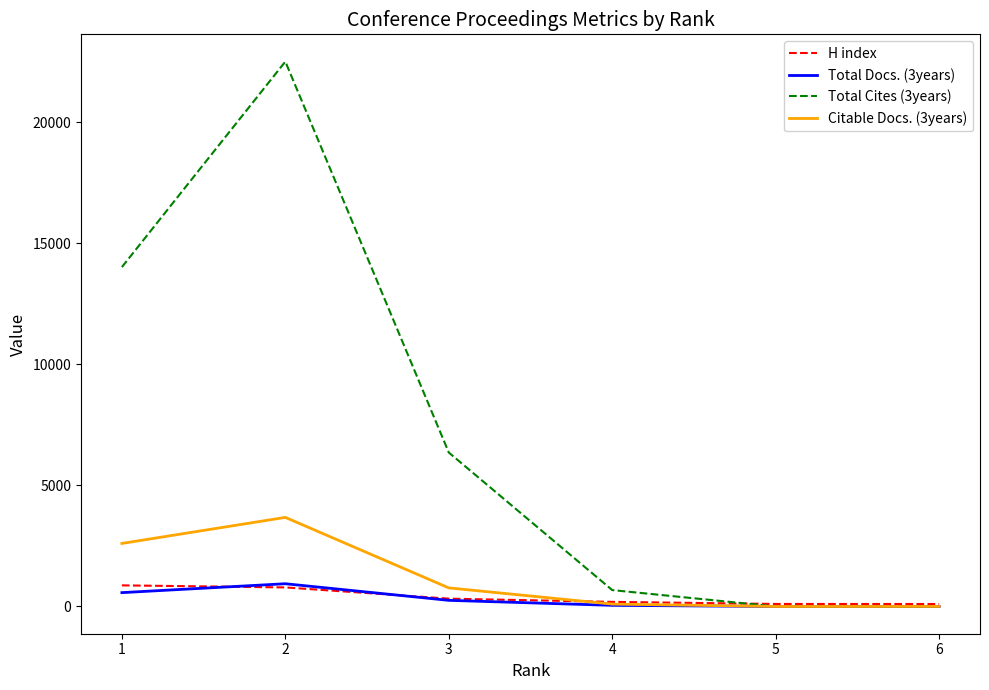

The value of Citable Docs. (3years) at 2 is 2124. True or false?

False